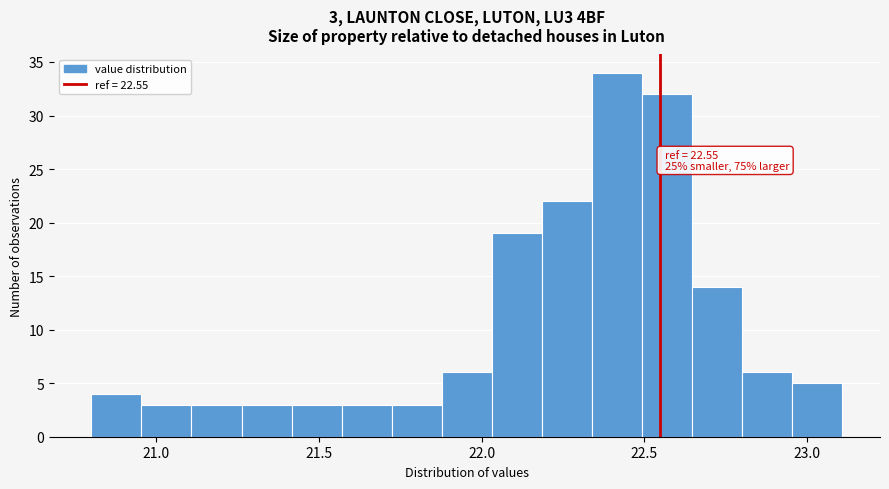

Read against the x-axis, roughly where is the centre of the tallest bar?

22.40